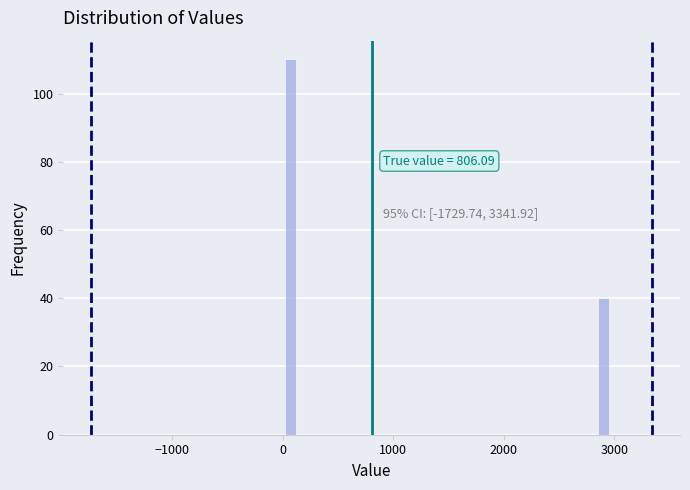

Read against the x-axis, roughly where is the centre of the tallest bar?

100